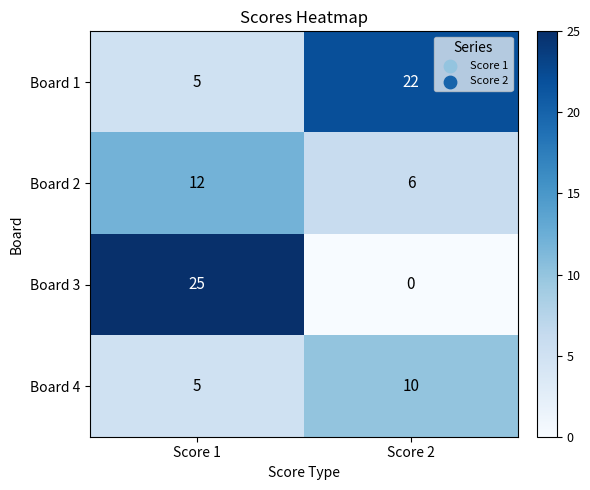

Which series has the largest total across all categories?

Board 1